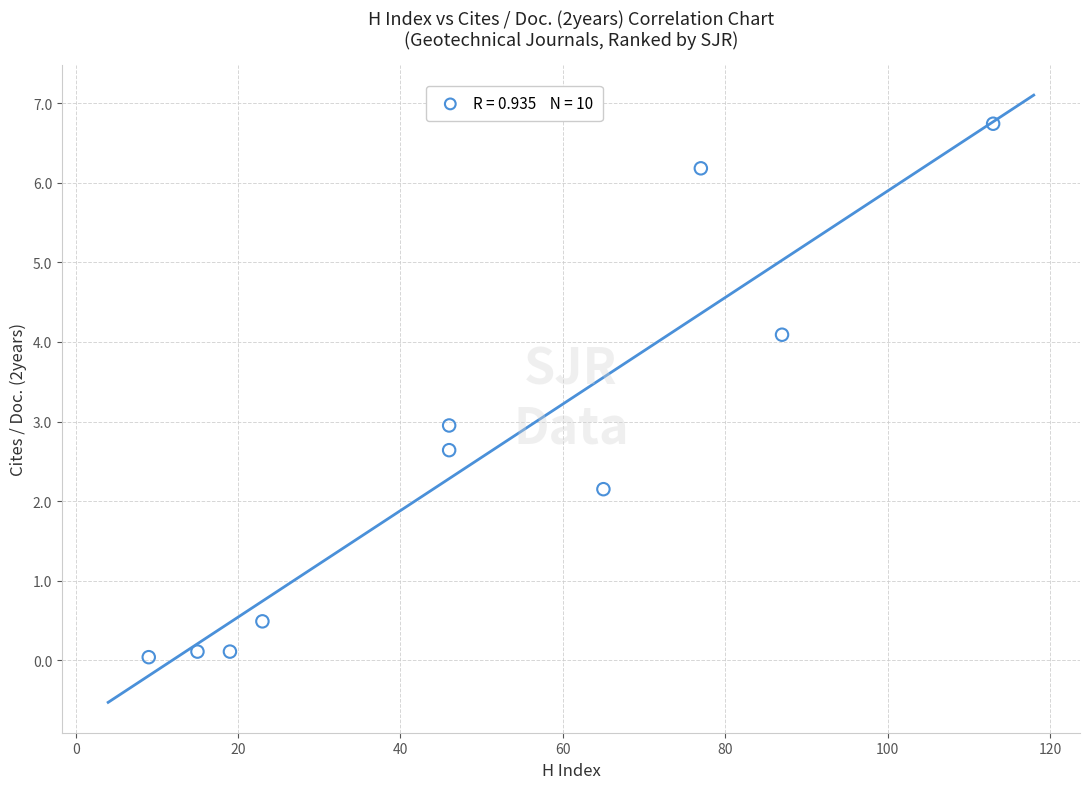

What is the average X value?

50.0